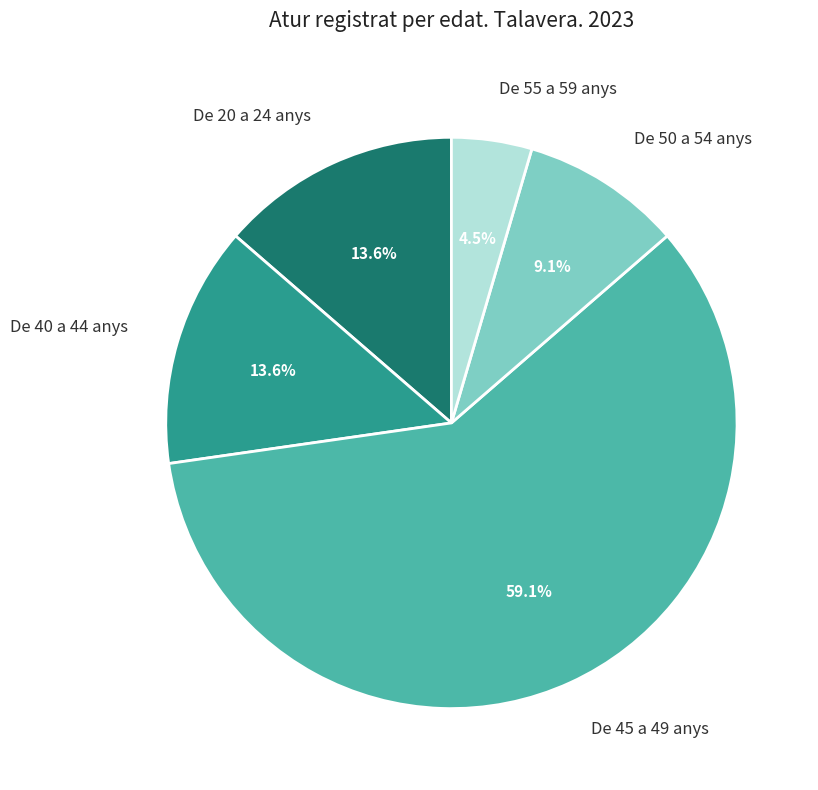

The De 45 a 49 anys slice represents 59% of the pie. True or false?

True